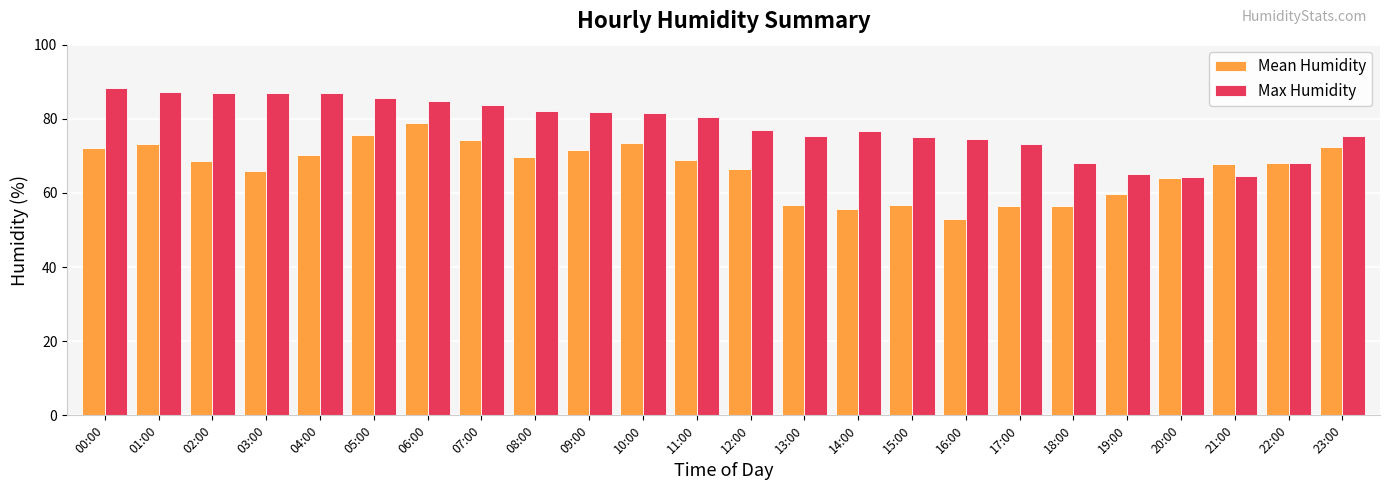

What are all the series names shown in the legend?

Mean Humidity, Max Humidity